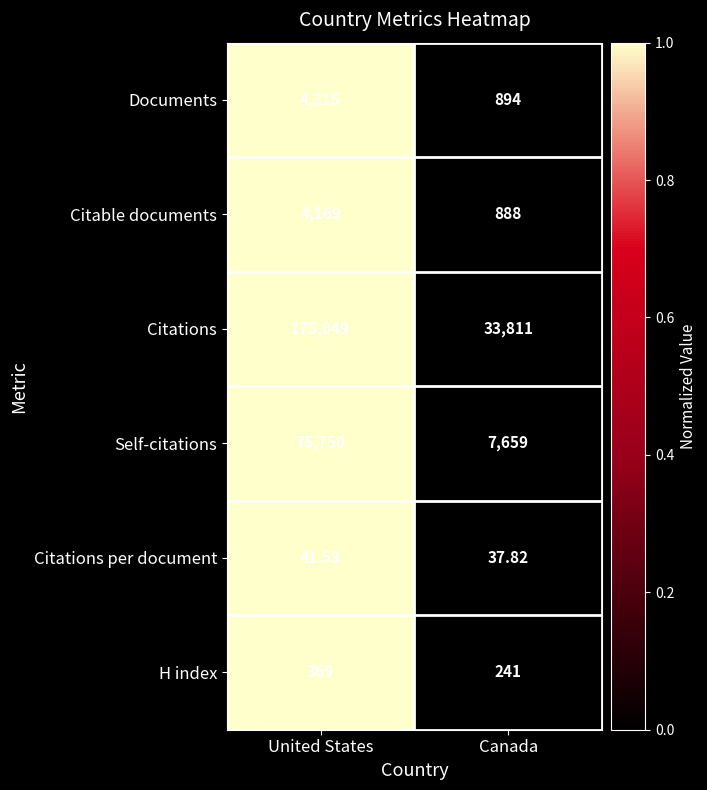

Which series has the largest total across all categories?

Citations